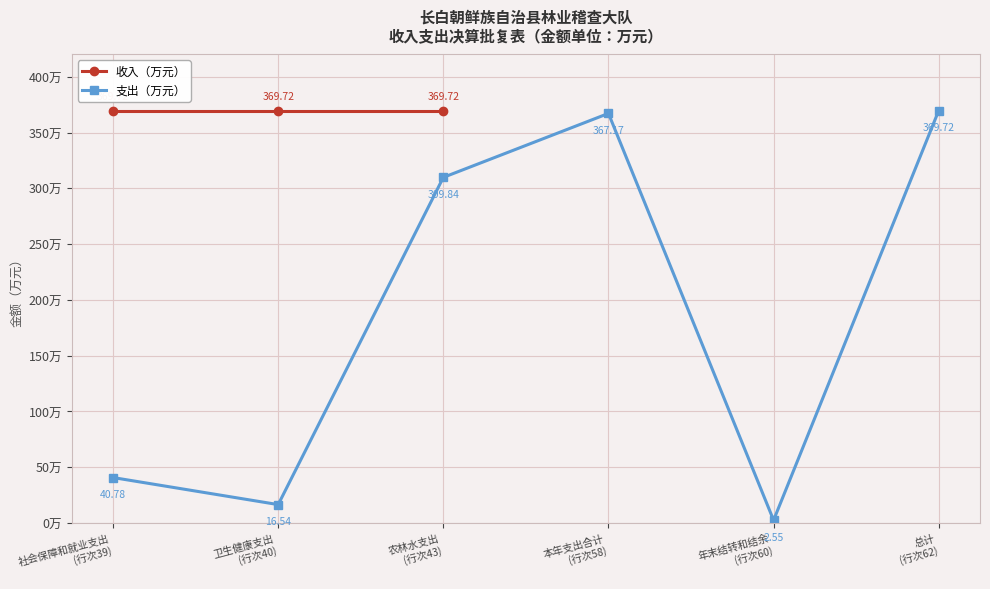

Which category has the lowest value across all series?

年末结转和结余
(行次60)